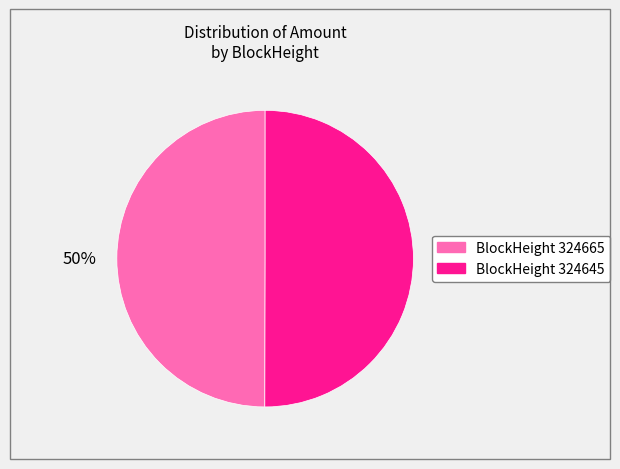

To the nearest percent, what is the average slice percentage?

50%